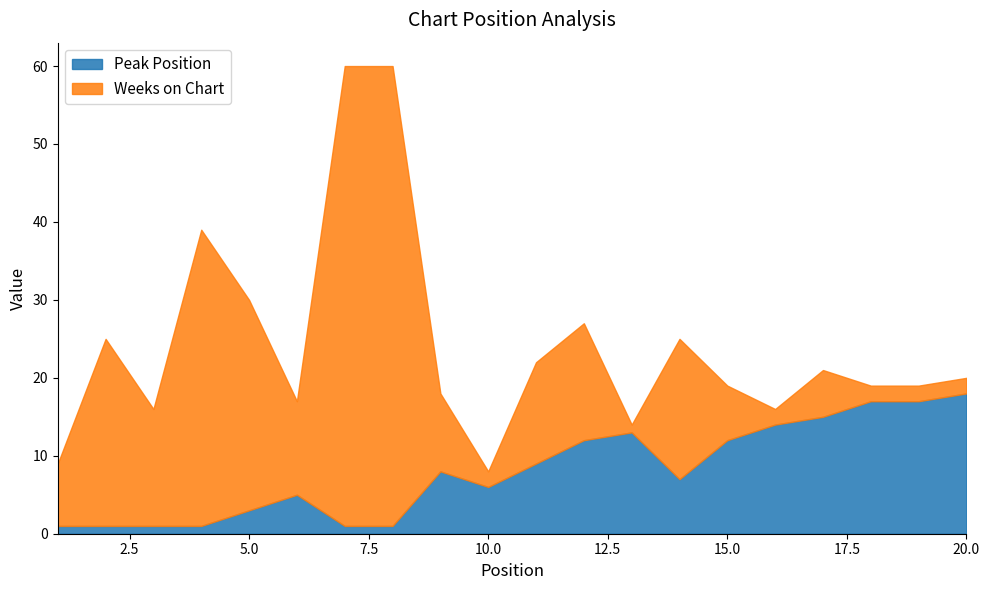

What is the highest value of the Peak Position series?

18